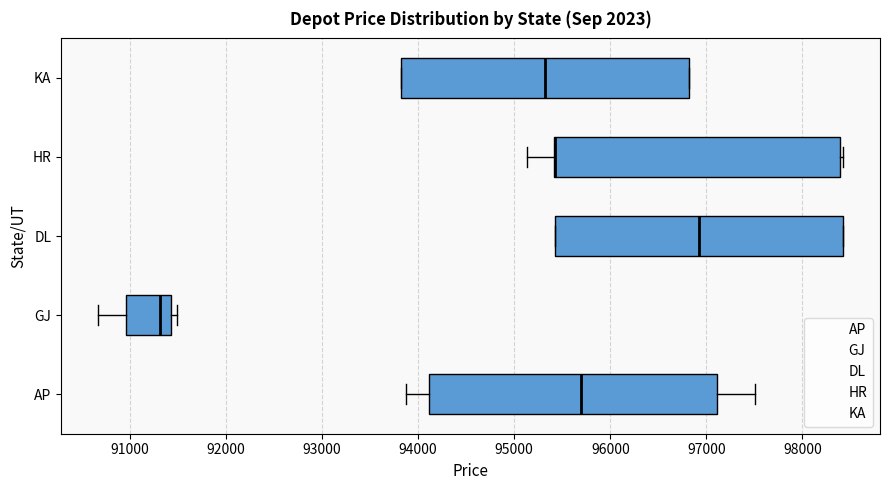

Reading bottom to top, transcribe this box plot: for each box, give where its median line is, the range the box spans, and where its two whiskers end, as read against the x-axis. The values are not printed on the chart, so give them approximately, as read against the axis.

AP: median 95700, box 94100 to 97100, whiskers 93900 to 97500
GJ: median 91300, box 91000 to 91400, whiskers 90700 to 91500
DL: median 96900, box 95400 to 98400, whiskers 95400 to 98400
HR: median 95400 (drawn on the box's left edge), box 95400 to 98400, whiskers 95100 to 98400
KA: median 95300, box 93800 to 96800, whiskers 93800 to 96800